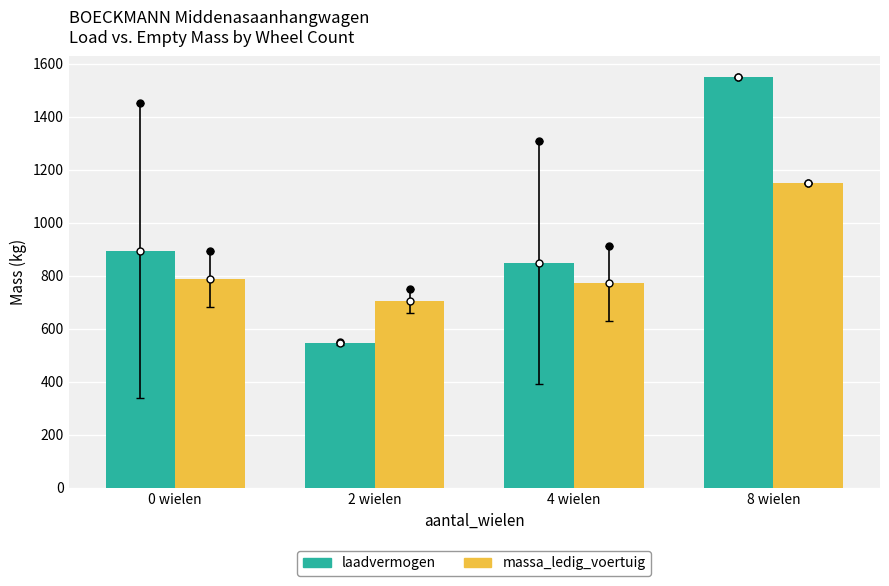

How many values in the massa_ledig_voertuig series are below 786?

2